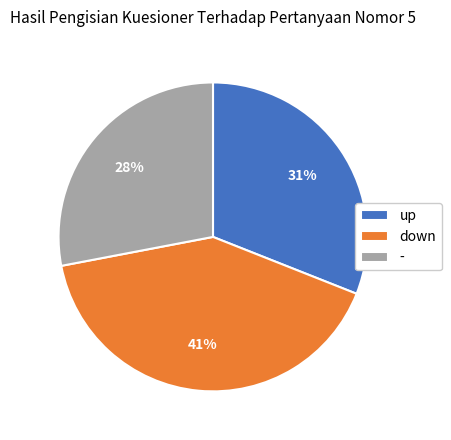

Rank the categories by value from lowest to highest.

-, up, down